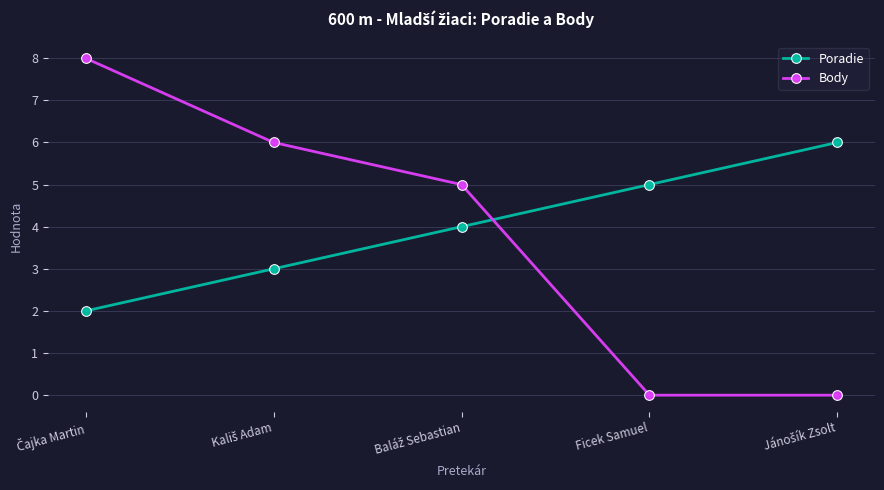

True or false: Poradie and Body intersect in this chart.

True